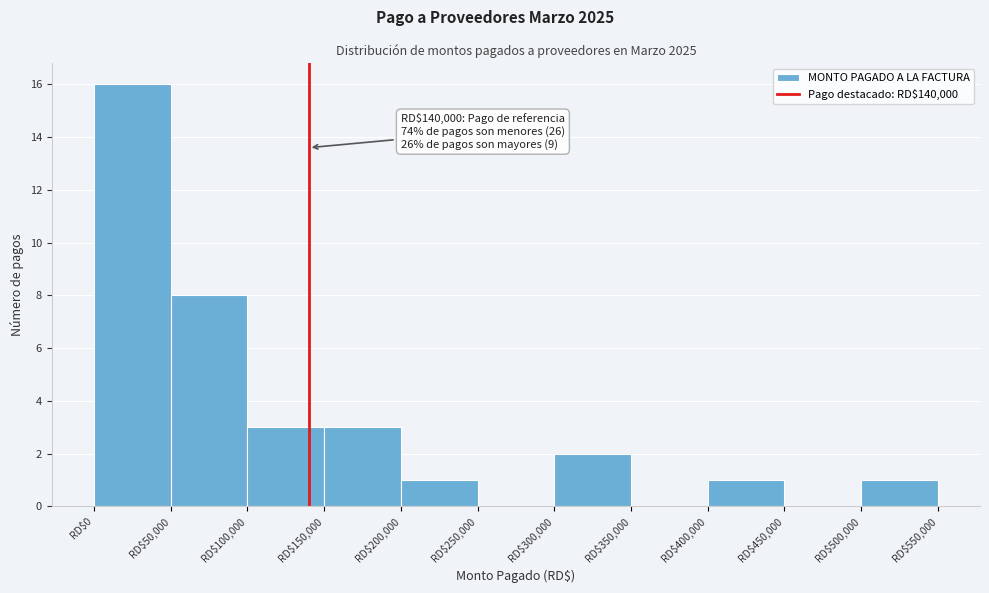

Which range on the x-axis has the tallest bar?

0 to 50000